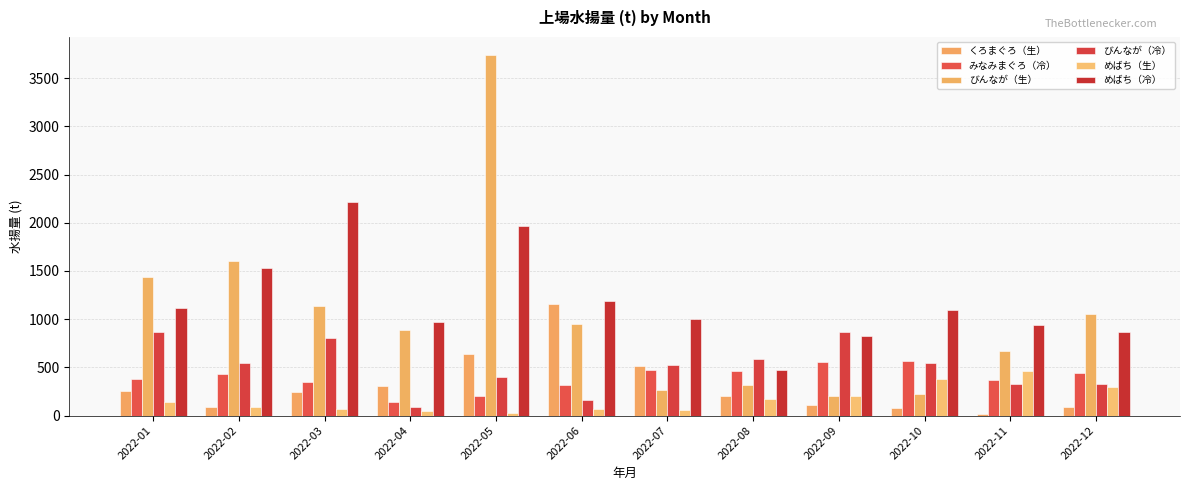

Between 2022-01 and 2022-10, which series saw the biggest shift?

びんなが（生）